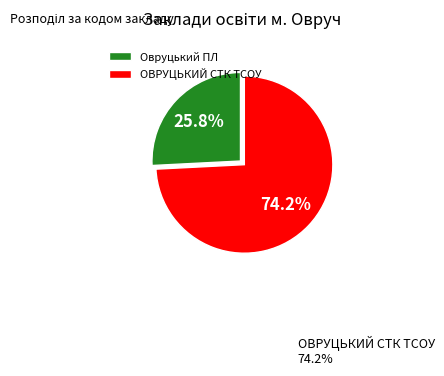

The Овруцький ПЛ slice represents 15% of the pie. True or false?

False